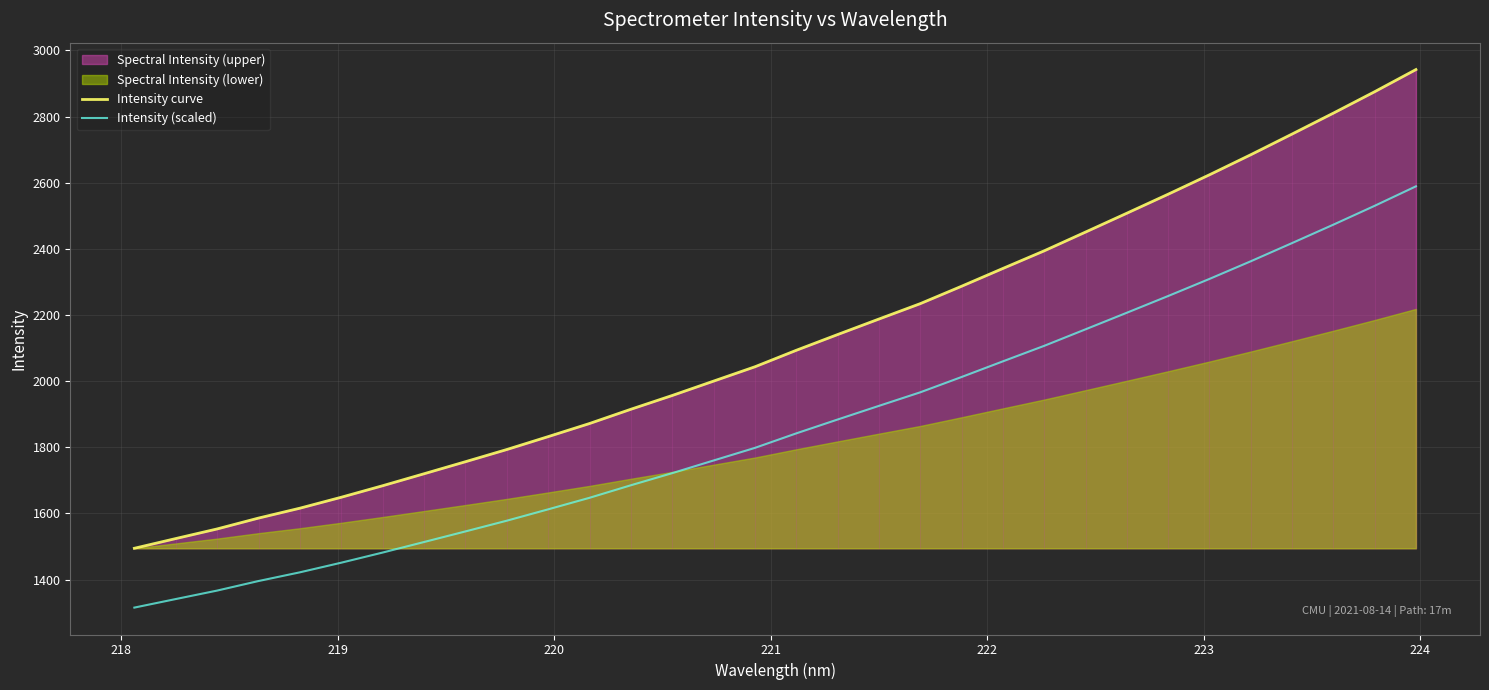

Does the chart display data point markers on the line(s)?

No